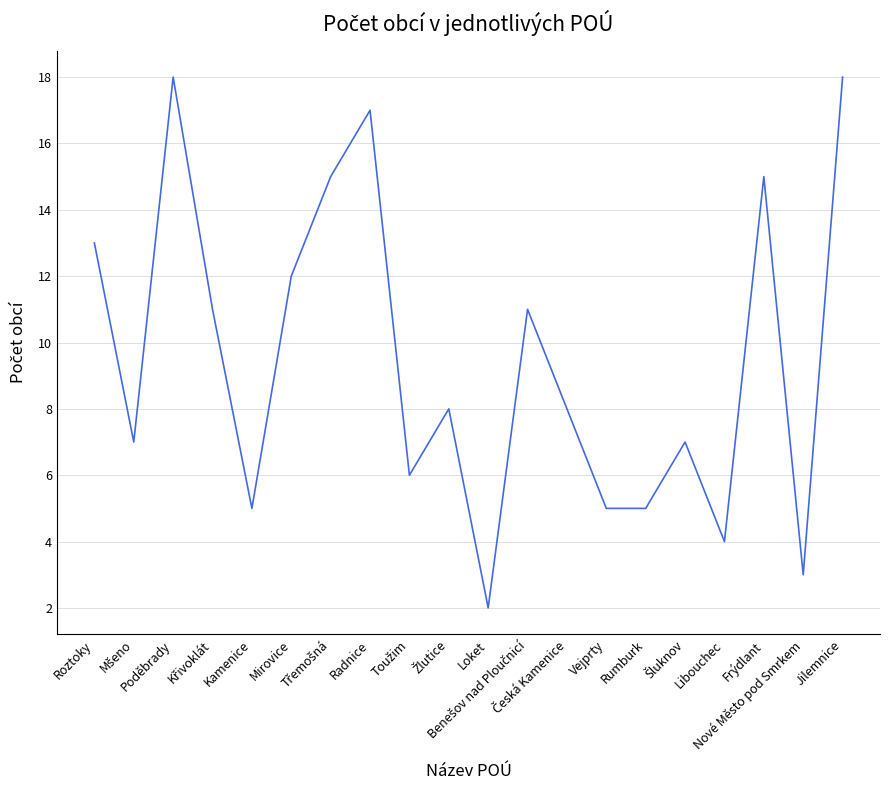

True or false: the data has more than 0 interior local peaks.

True